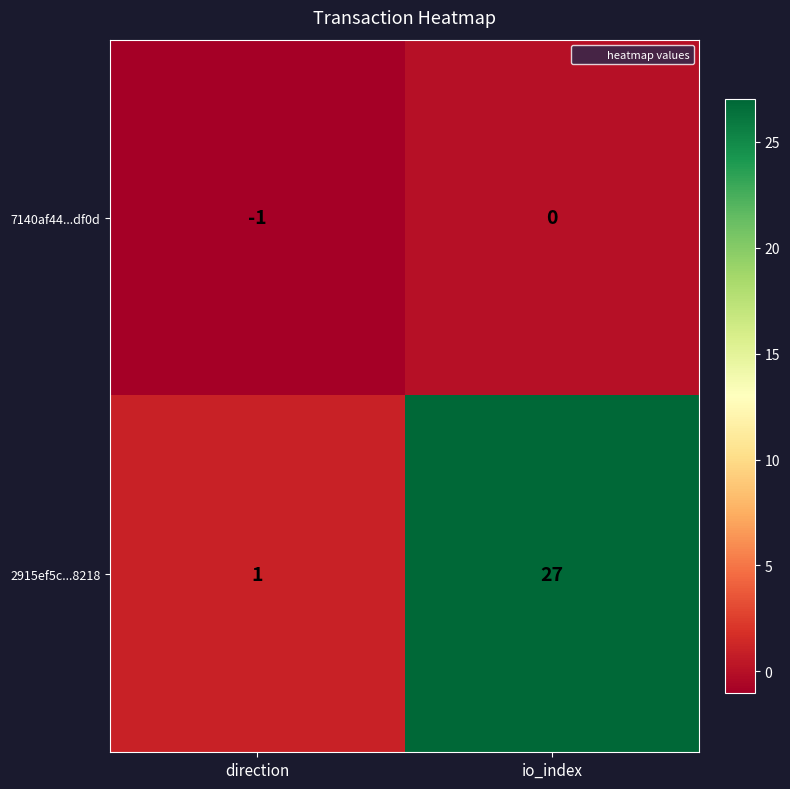

Which series has the widest spread of values?

2915ef5c...8218